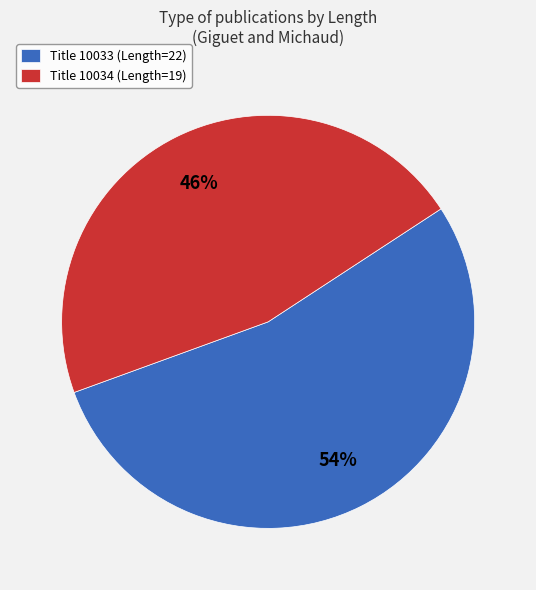

Is the sum of Title 10034 (Length=19) and Title 10033 (Length=22) greater than half?

Yes